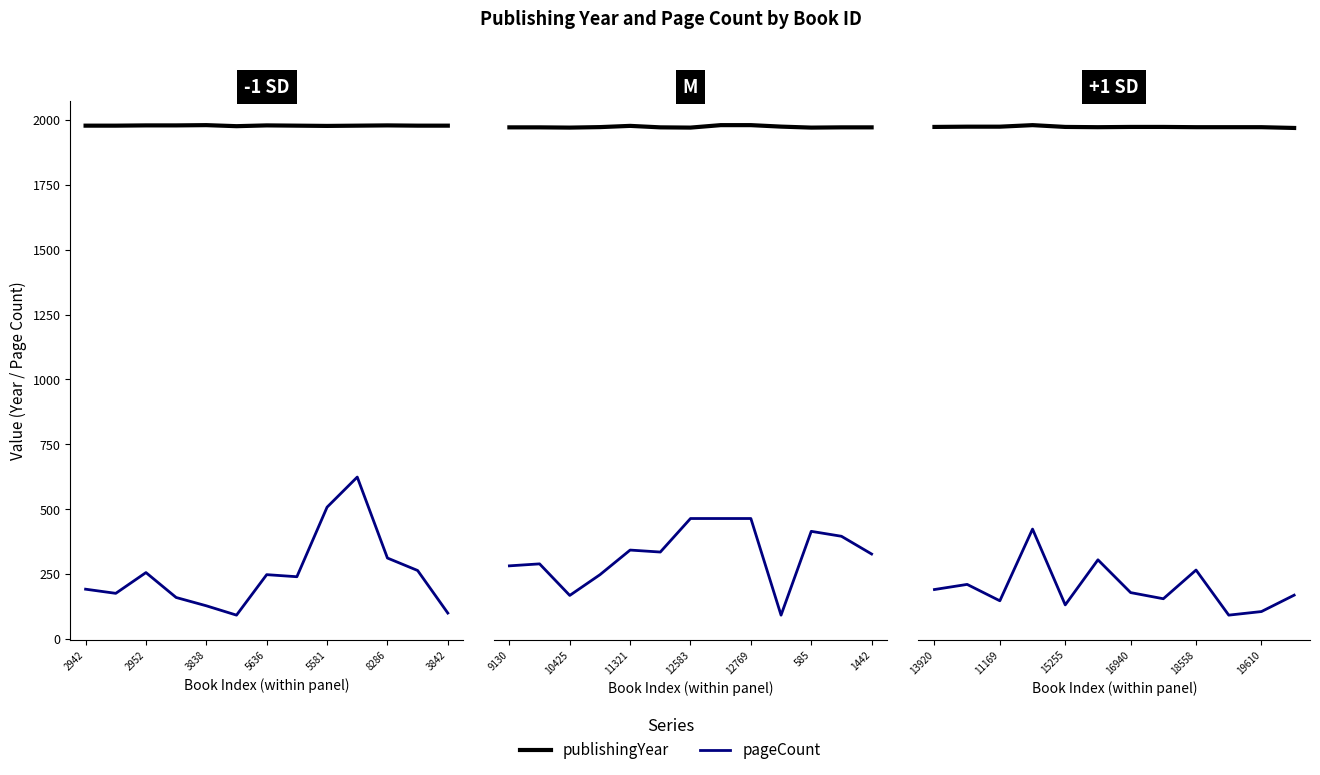

How many series are shown in this chart?

2